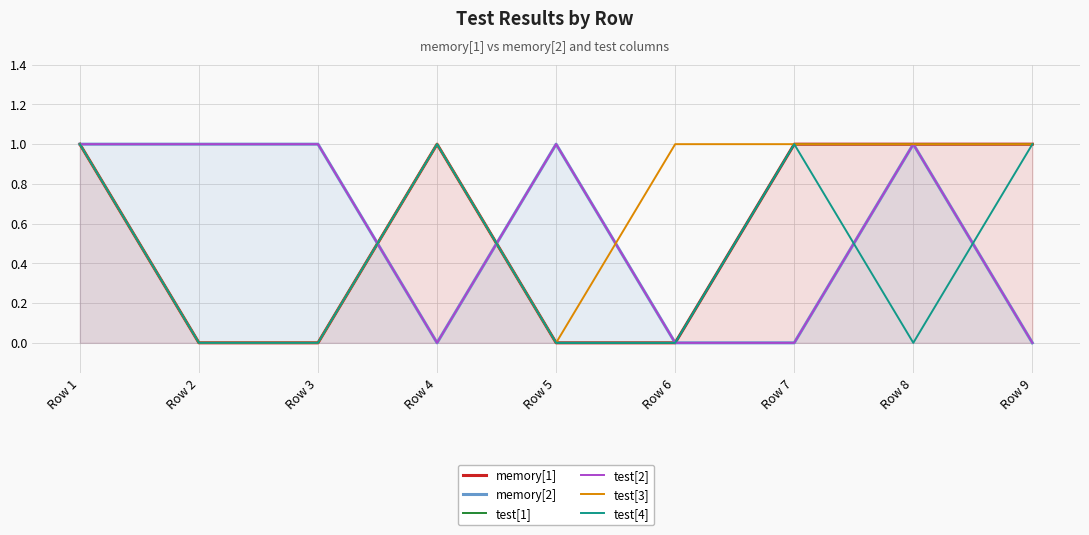

Count the number of data series in this chart.

6